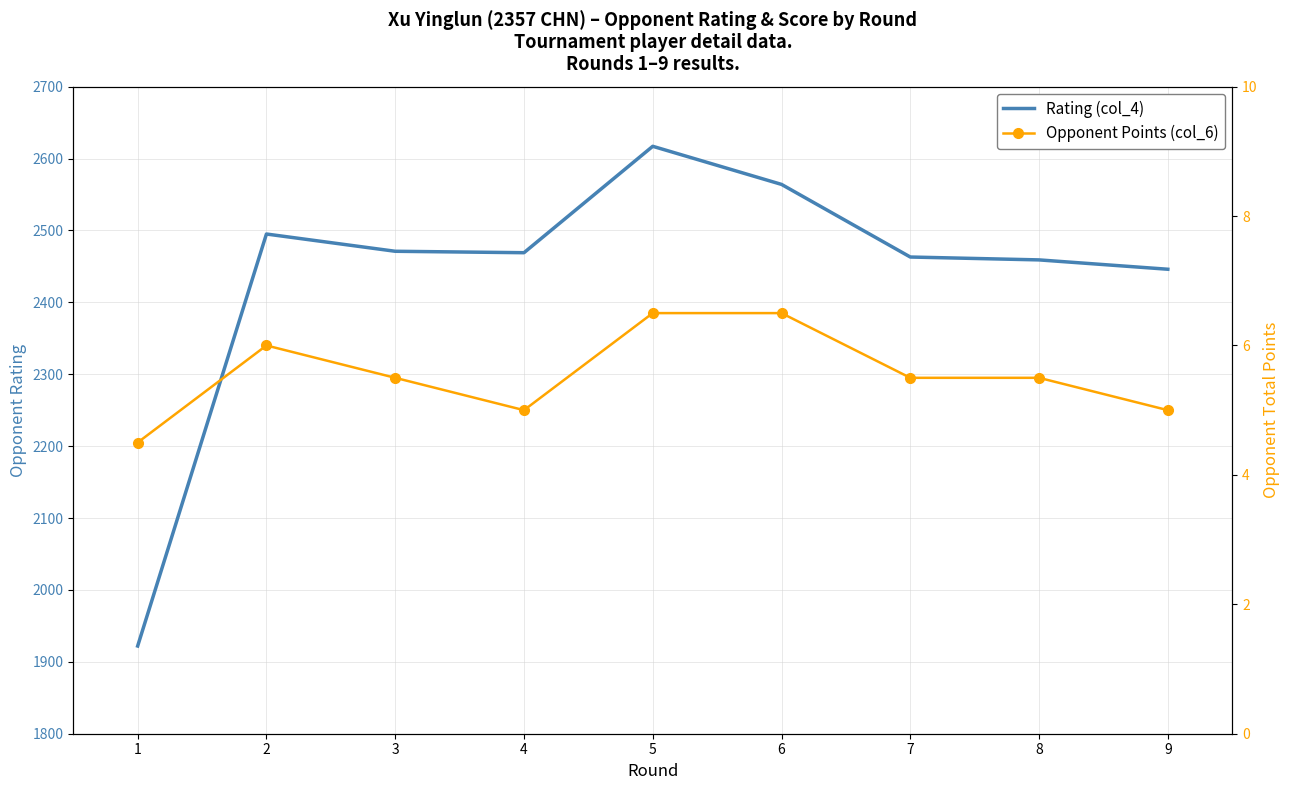

Which series changed the most between 6 and 8?

Rating (col_4)